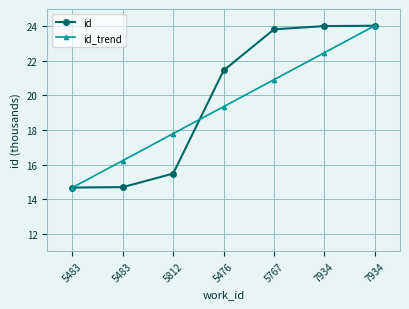

At which label does id_trend first exceed 19?

5476